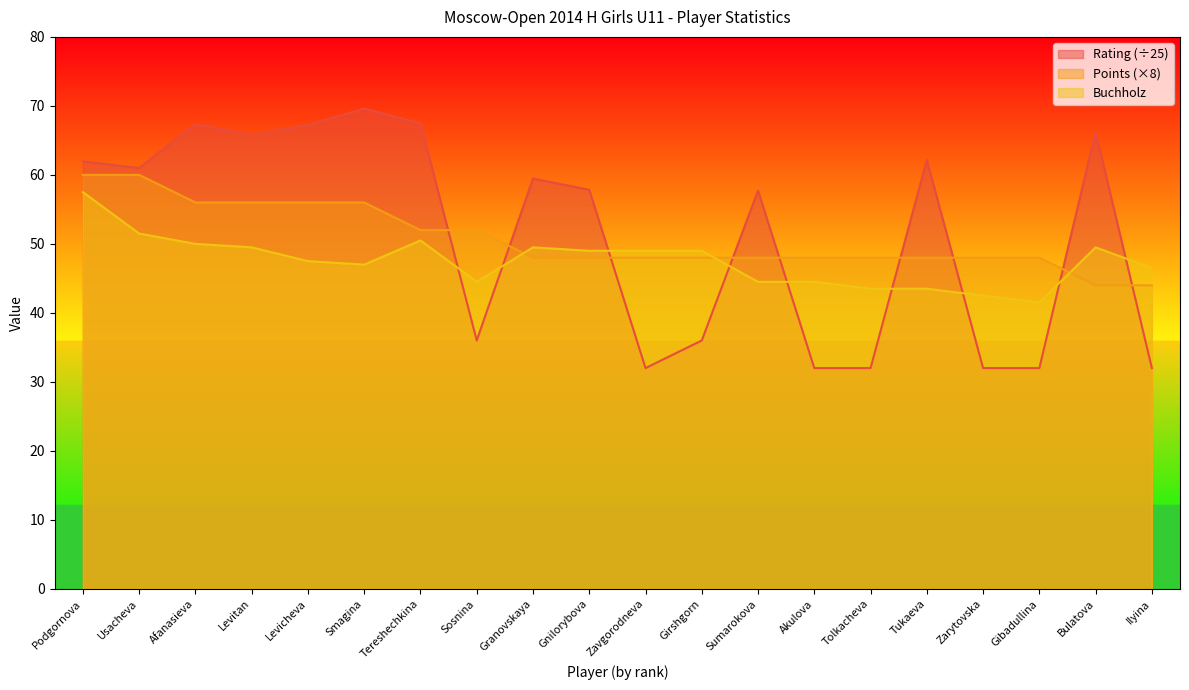

Which series has the widest spread of values?

Rating (÷25)